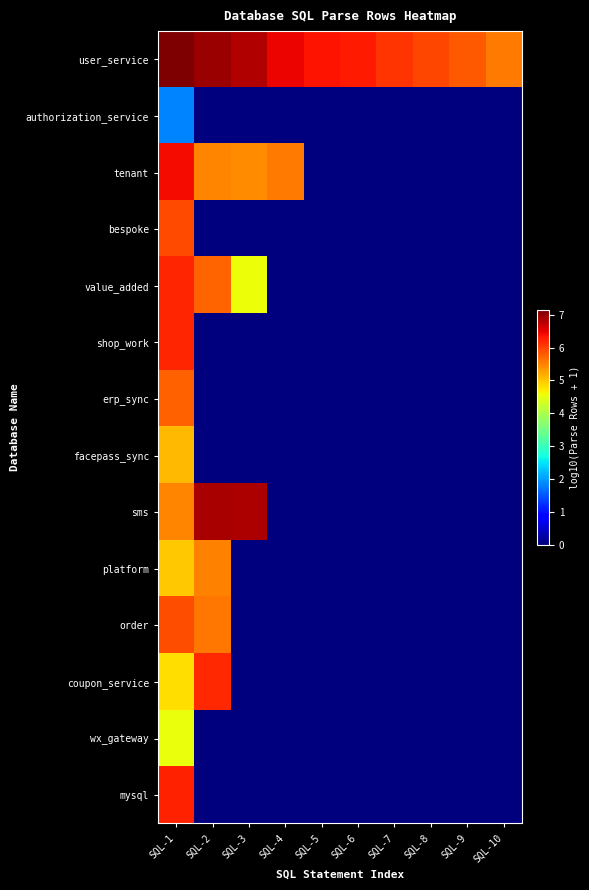

Reading left to right, list all the values displayed in this chart.

user_service: SQL-1=7.2	SQL-2=7.0	SQL-3=6.8	SQL-4=6.5	SQL-5=6.3	SQL-6=6.3	SQL-7=6.1	SQL-8=6.0	SQL-9=5.8	SQL-10=5.6
authorization_service: SQL-1=1.8	SQL-2=0.0	SQL-3=0.0	SQL-4=0.0	SQL-5=0.0	SQL-6=0.0	SQL-7=0.0	SQL-8=0.0	SQL-9=0.0	SQL-10=0.0
tenant: SQL-1=6.4	SQL-2=5.5	SQL-3=5.4	SQL-4=5.6	SQL-5=0.0	SQL-6=0.0	SQL-7=0.0	SQL-8=0.0	SQL-9=0.0	SQL-10=0.0
bespoke: SQL-1=5.9	SQL-2=0.0	SQL-3=0.0	SQL-4=0.0	SQL-5=0.0	SQL-6=0.0	SQL-7=0.0	SQL-8=0.0	SQL-9=0.0	SQL-10=0.0
value_added: SQL-1=6.2	SQL-2=5.8	SQL-3=4.6	SQL-4=0.0	SQL-5=0.0	SQL-6=0.0	SQL-7=0.0	SQL-8=0.0	SQL-9=0.0	SQL-10=0.0
shop_work: SQL-1=6.2	SQL-2=0.0	SQL-3=0.0	SQL-4=0.0	SQL-5=0.0	SQL-6=0.0	SQL-7=0.0	SQL-8=0.0	SQL-9=0.0	SQL-10=0.0
erp_sync: SQL-1=5.8	SQL-2=0.0	SQL-3=0.0	SQL-4=0.0	SQL-5=0.0	SQL-6=0.0	SQL-7=0.0	SQL-8=0.0	SQL-9=0.0	SQL-10=0.0
facepass_sync: SQL-1=5.1	SQL-2=0.0	SQL-3=0.0	SQL-4=0.0	SQL-5=0.0	SQL-6=0.0	SQL-7=0.0	SQL-8=0.0	SQL-9=0.0	SQL-10=0.0
sms: SQL-1=5.5	SQL-2=6.9	SQL-3=6.9	SQL-4=0.0	SQL-5=0.0	SQL-6=0.0	SQL-7=0.0	SQL-8=0.0	SQL-9=0.0	SQL-10=0.0
platform: SQL-1=5.0	SQL-2=5.5	SQL-3=0.0	SQL-4=0.0	SQL-5=0.0	SQL-6=0.0	SQL-7=0.0	SQL-8=0.0	SQL-9=0.0	SQL-10=0.0
order: SQL-1=5.9	SQL-2=5.6	SQL-3=0.0	SQL-4=0.0	SQL-5=0.0	SQL-6=0.0	SQL-7=0.0	SQL-8=0.0	SQL-9=0.0	SQL-10=0.0
coupon_service: SQL-1=4.8	SQL-2=6.2	SQL-3=0.0	SQL-4=0.0	SQL-5=0.0	SQL-6=0.0	SQL-7=0.0	SQL-8=0.0	SQL-9=0.0	SQL-10=0.0
wx_gateway: SQL-1=4.5	SQL-2=0.0	SQL-3=0.0	SQL-4=0.0	SQL-5=0.0	SQL-6=0.0	SQL-7=0.0	SQL-8=0.0	SQL-9=0.0	SQL-10=0.0
mysql: SQL-1=6.2	SQL-2=0.0	SQL-3=0.0	SQL-4=0.0	SQL-5=0.0	SQL-6=0.0	SQL-7=0.0	SQL-8=0.0	SQL-9=0.0	SQL-10=0.0